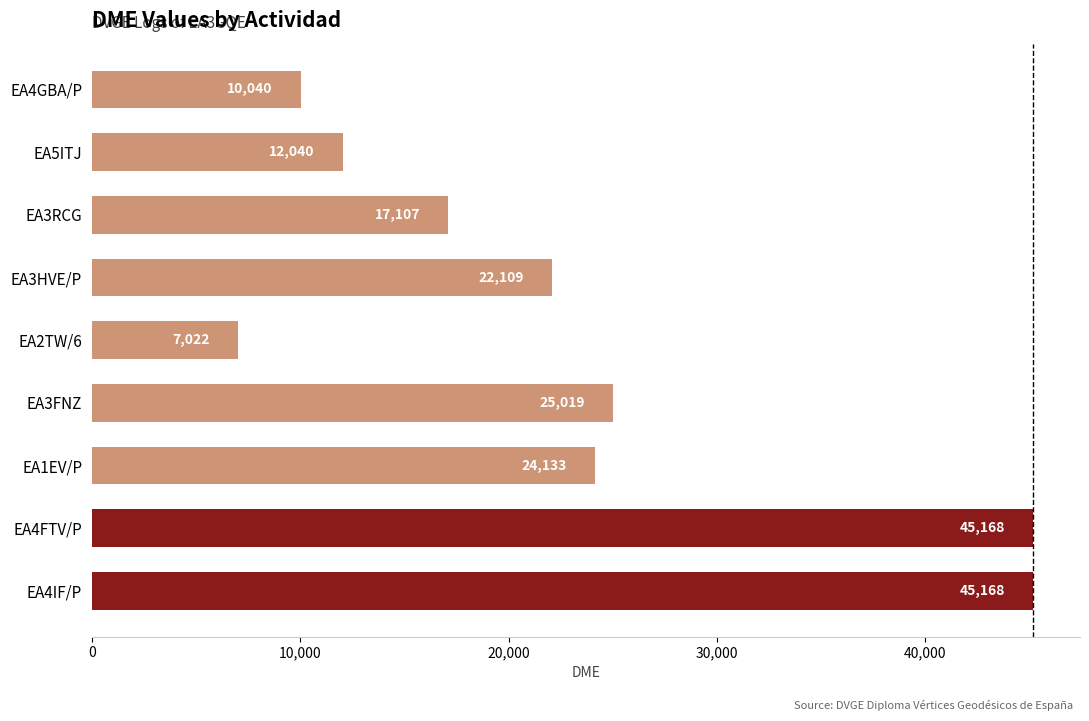

Reading bottom to top, extract all data points from this chart.

EA4IF/P=45168	EA4FTV/P=45168	EA1EV/P=24133	EA3FNZ=25019	EA2TW/6=7022	EA3HVE/P=22109	EA3RCG=17107	EA5ITJ=12040	EA4GBA/P=10040